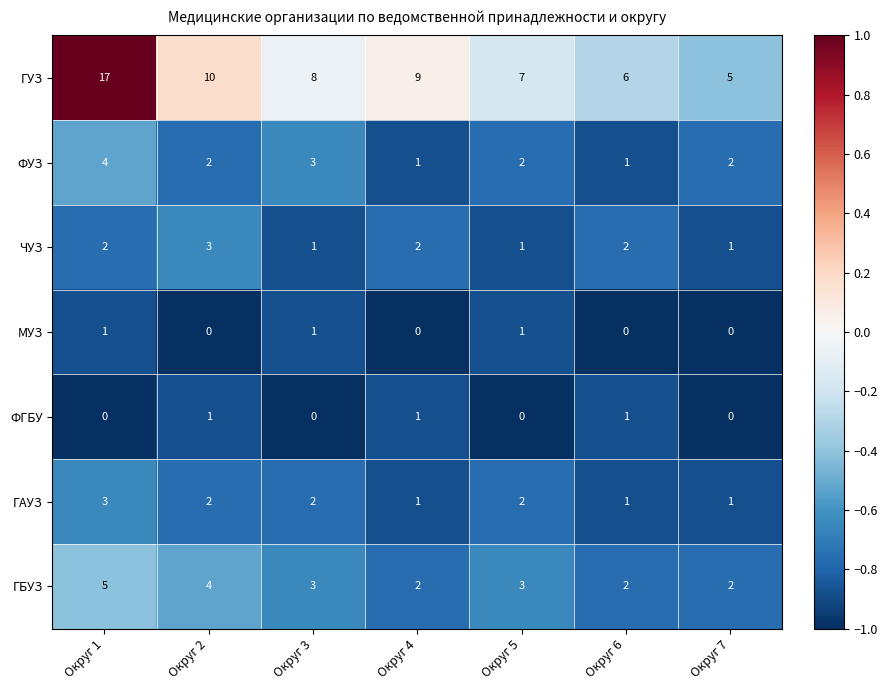

What is the spread (max minus min) of values at Округ 6?

6